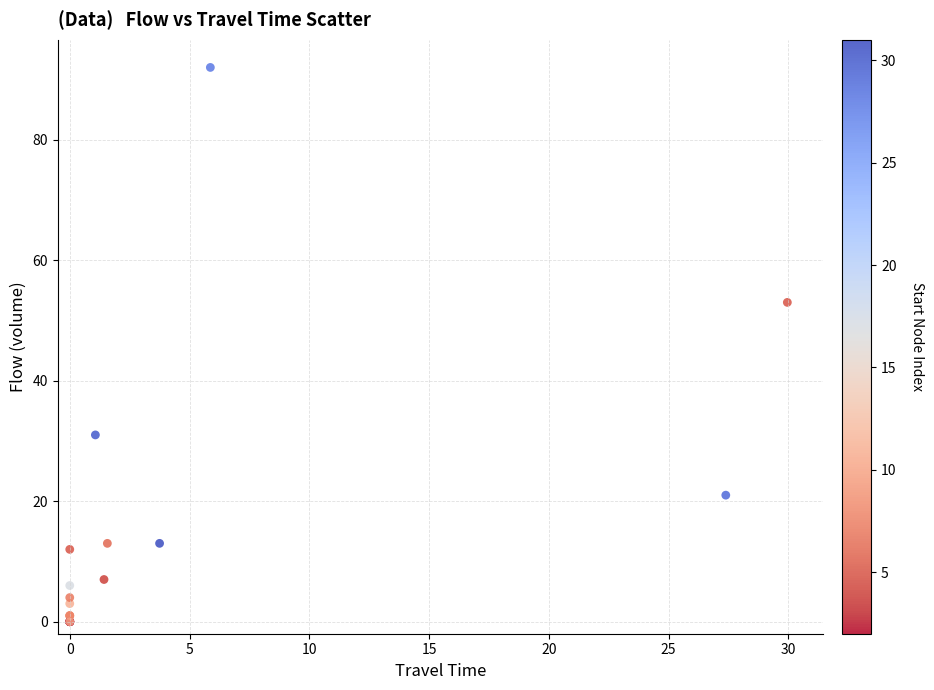

What Y value in the scatter plot is closest to 46?

53